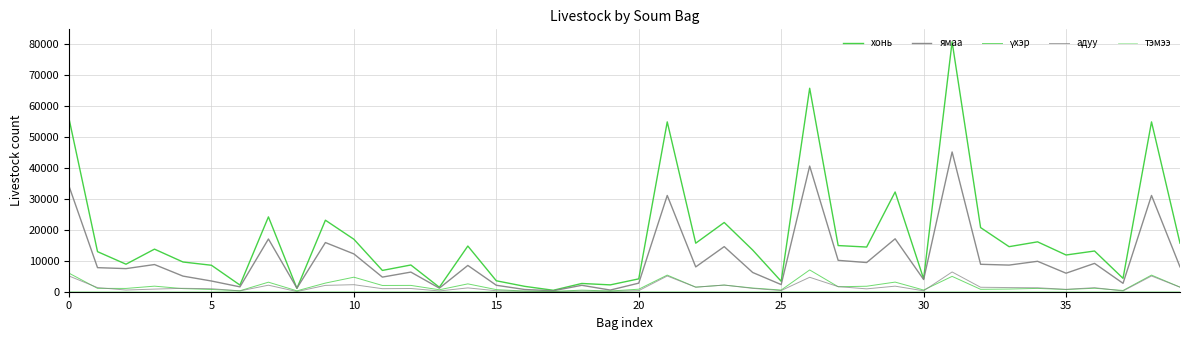

Does the chart have visible grid lines?

Yes